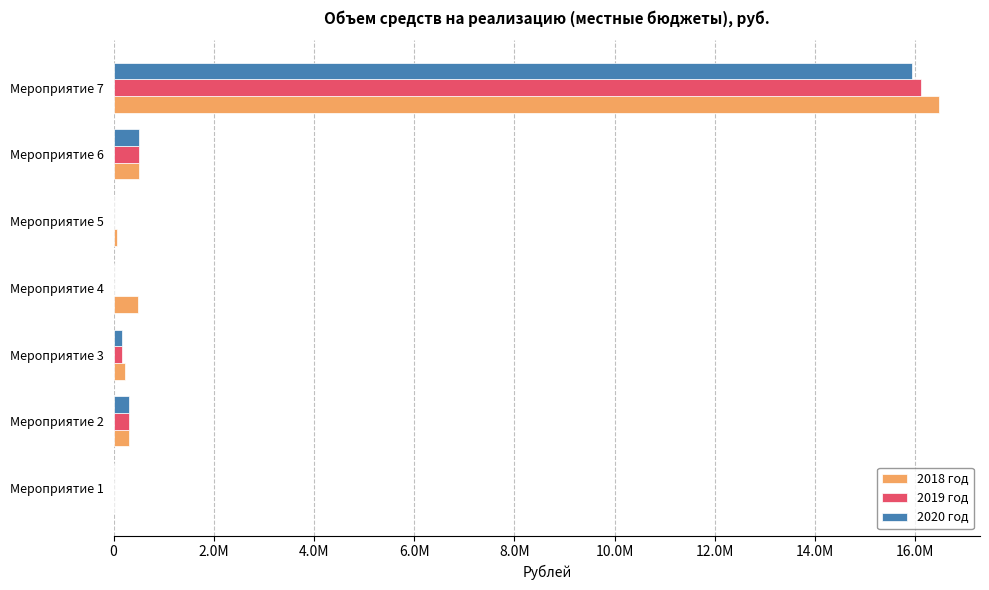

At which category is the sum across all series the highest?

Мероприятие 7